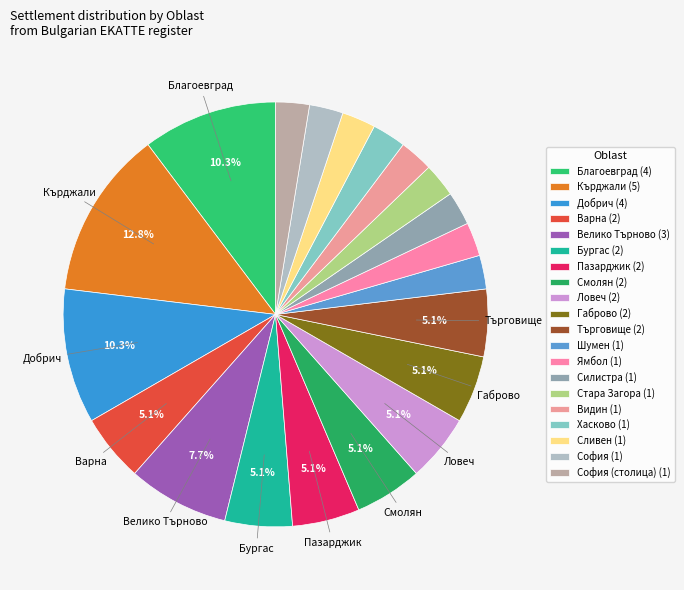

How many slices are in this pie chart?

20